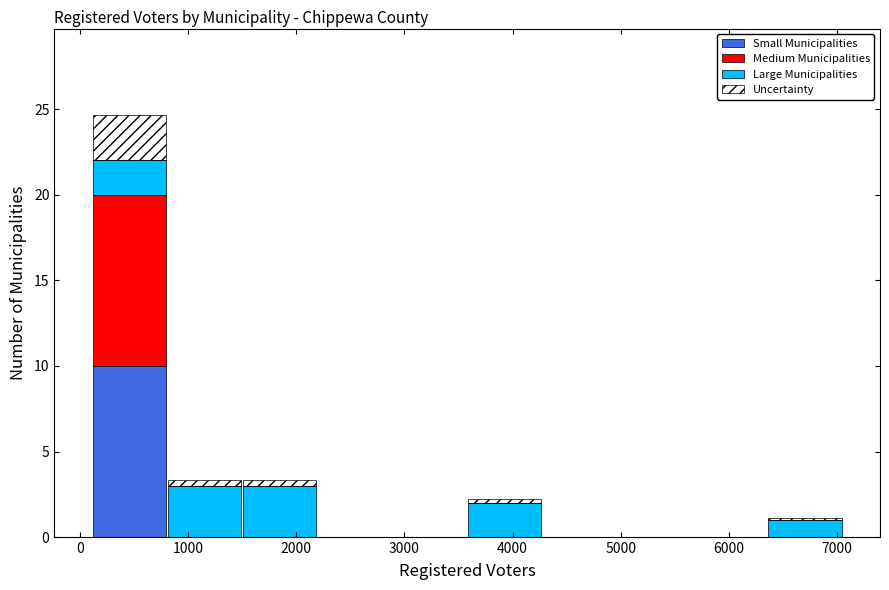

Reading left to right, transcribe this chart: for each stacked bar, give the range it covers on the x-axis and its total height. Neither the bar edges nor the heights are printed on the chart, so give them approximately, as read against the axes.

100 to 800: 24.5
800 to 1500: 3.5
1500 to 2200: 3.5
2200 to 2900: 0
2900 to 3600: 0
3600 to 4300: 2.0
4300 to 5000: 0
5000 to 5700: 0
5700 to 6400: 0
6400 to 7000: 1.0